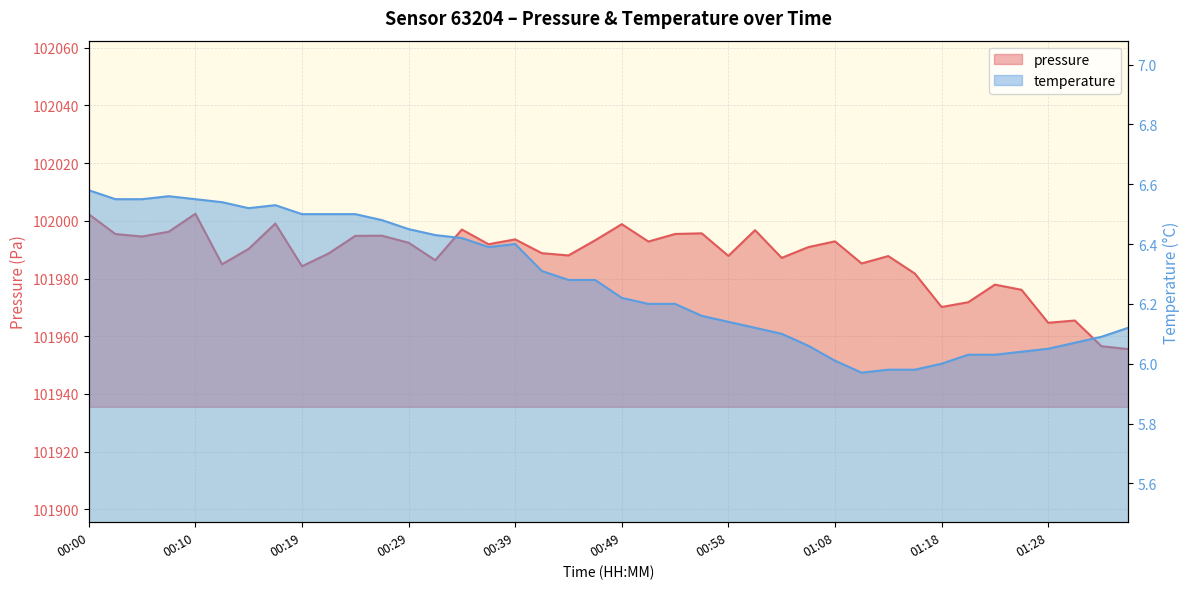

What are all the series names shown in the legend?

pressure, temperature